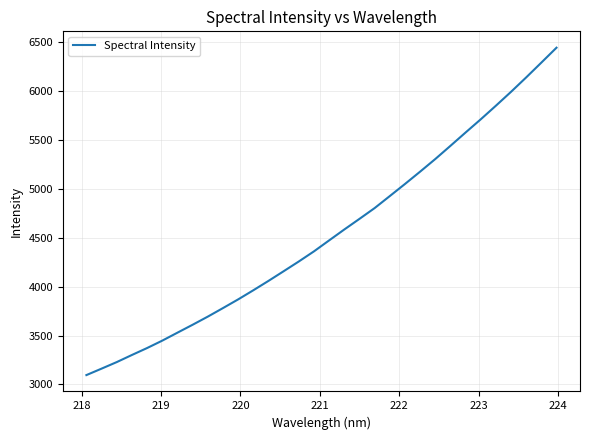

What is the difference between the maximum and minimum values?

3344.3